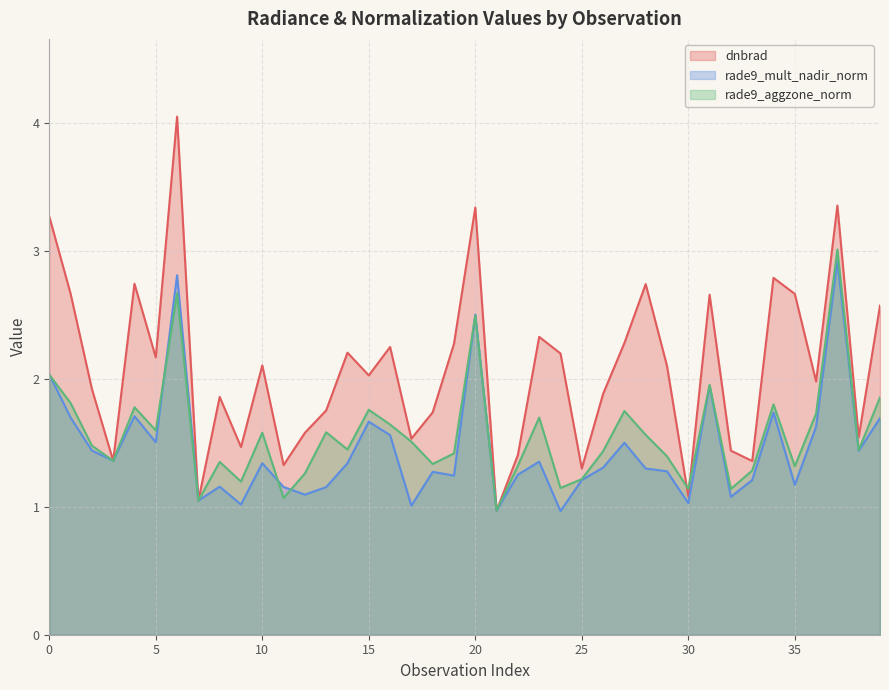

Is the value of rade9_aggzone_norm at 25 greater than the value of rade9_mult_nadir_norm at 28?

No